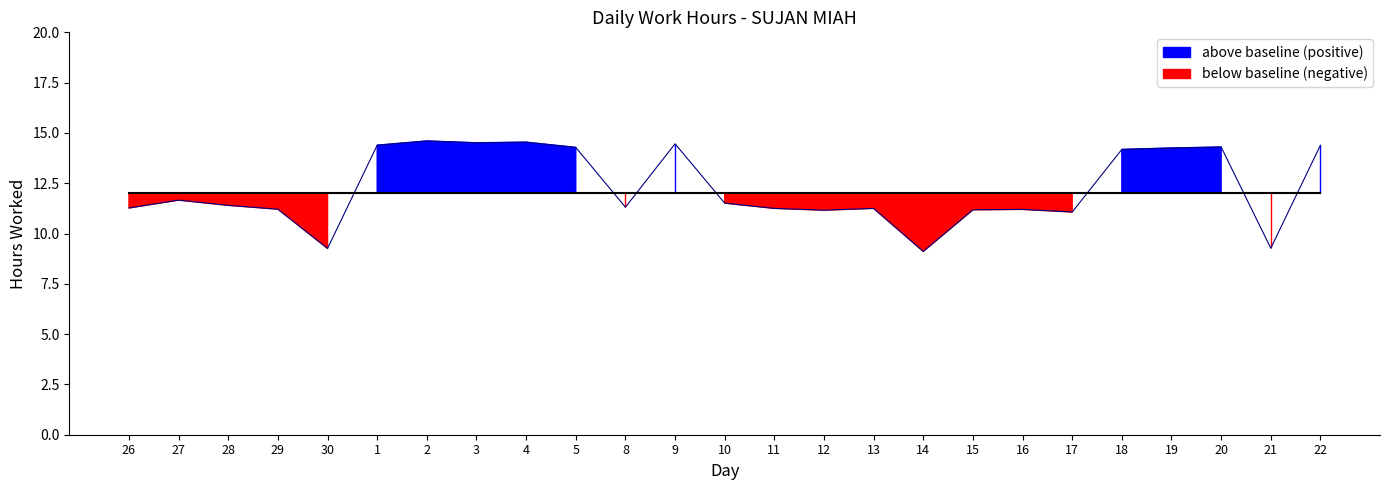

At how many categories does at least one series exceed 14?

10